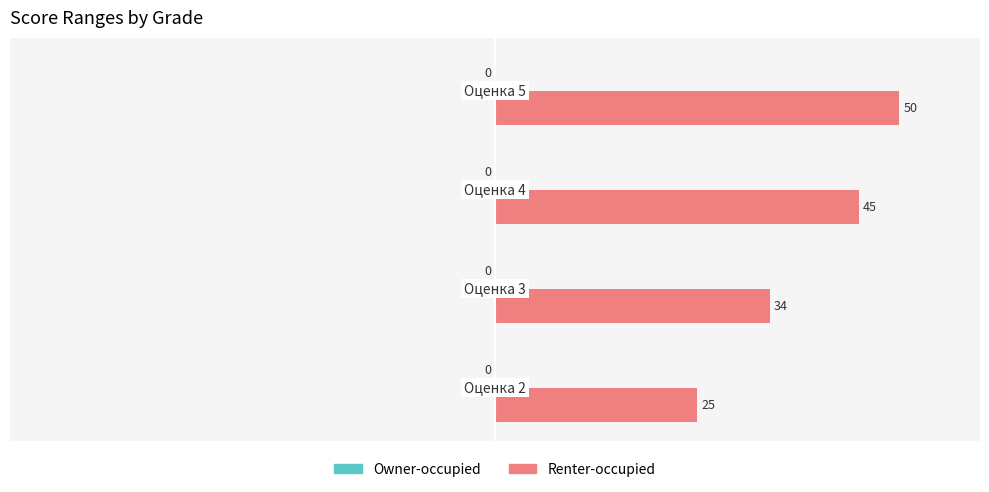

What is the greatest value displayed?

50